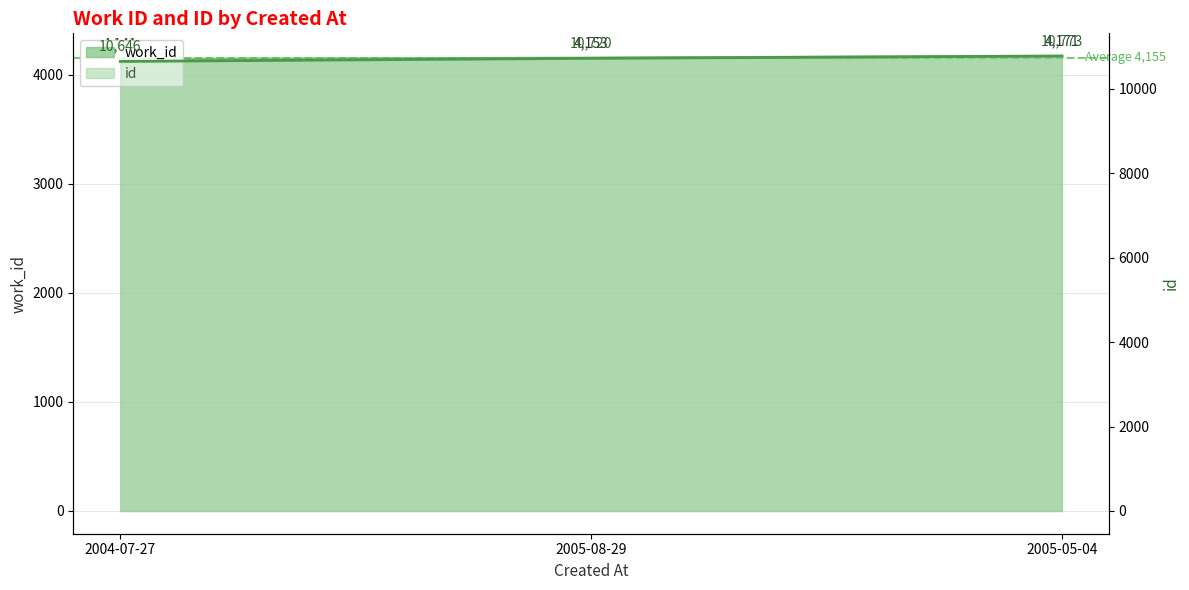

Between 2004-07-27 and 2005-08-29, which series saw the biggest shift?

id